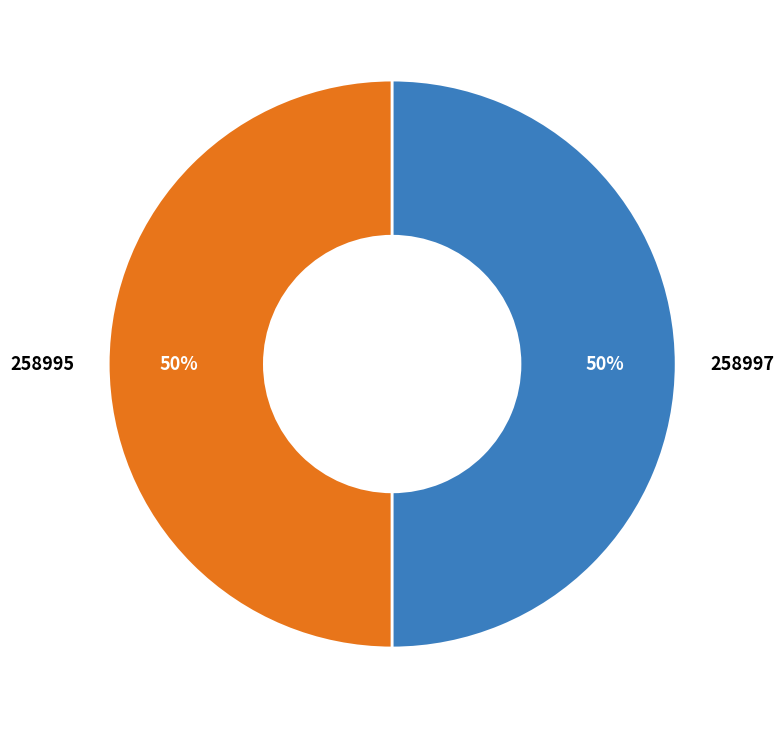

The 258995 slice represents 36% of the pie. True or false?

False